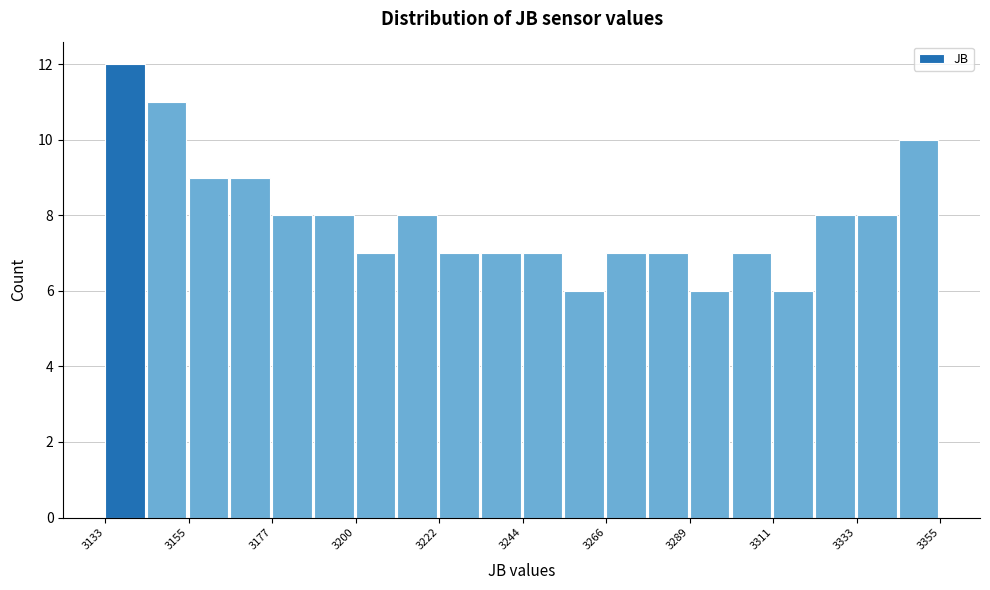

Around what value on the x-axis is the tallest bar? Give the approximate position of its centre, as read against the axis.

3140